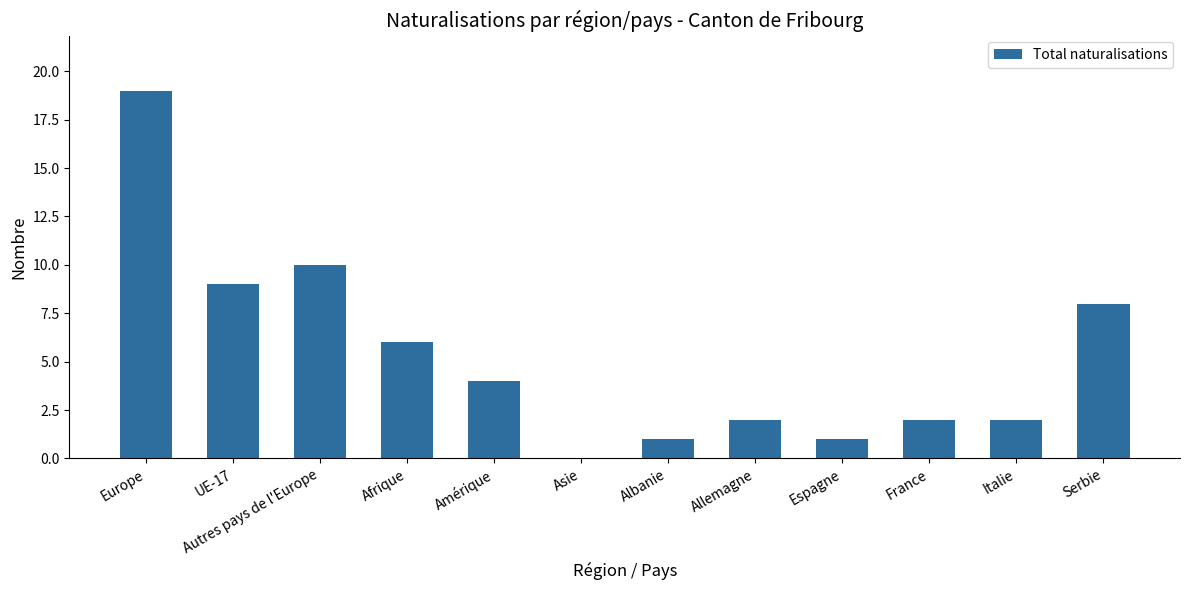

At which category does the chart reach its peak across all series?

Europe